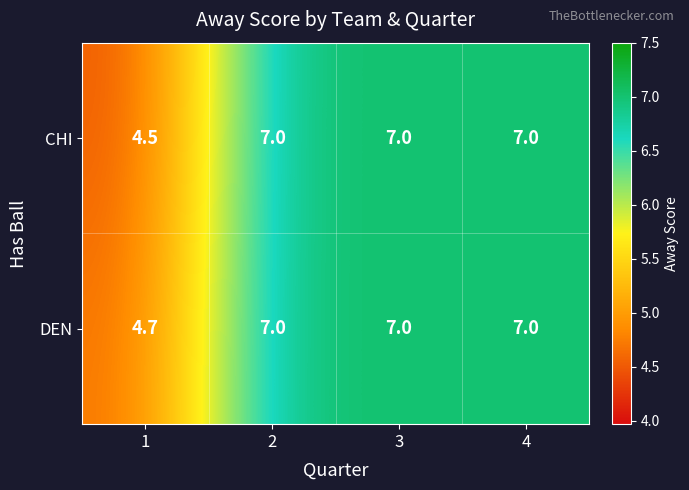

True or false: CHI has a value of 3.8 at 4.

False